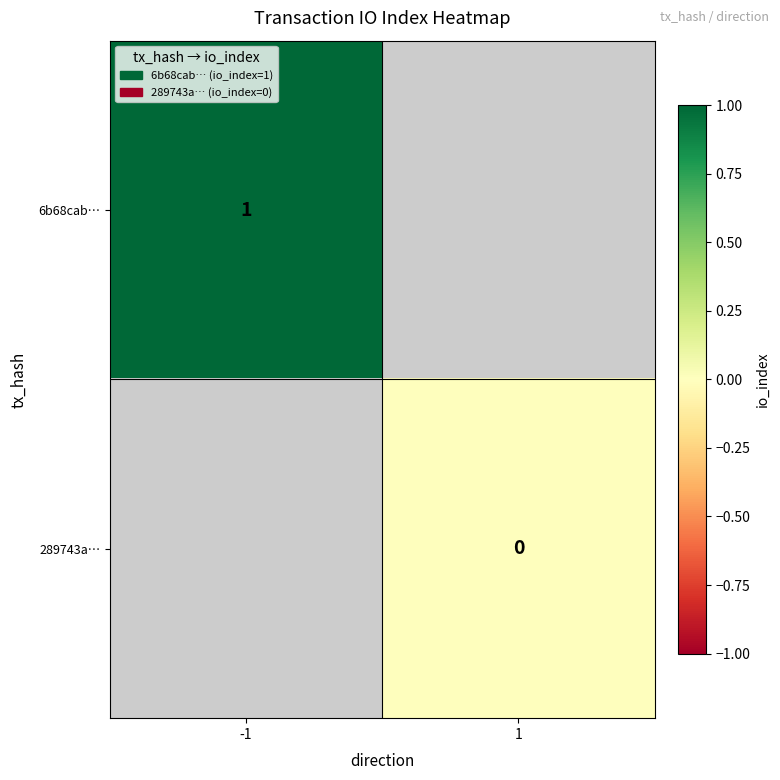

The value of 6b68cab… at -1 is 1. True or false?

True